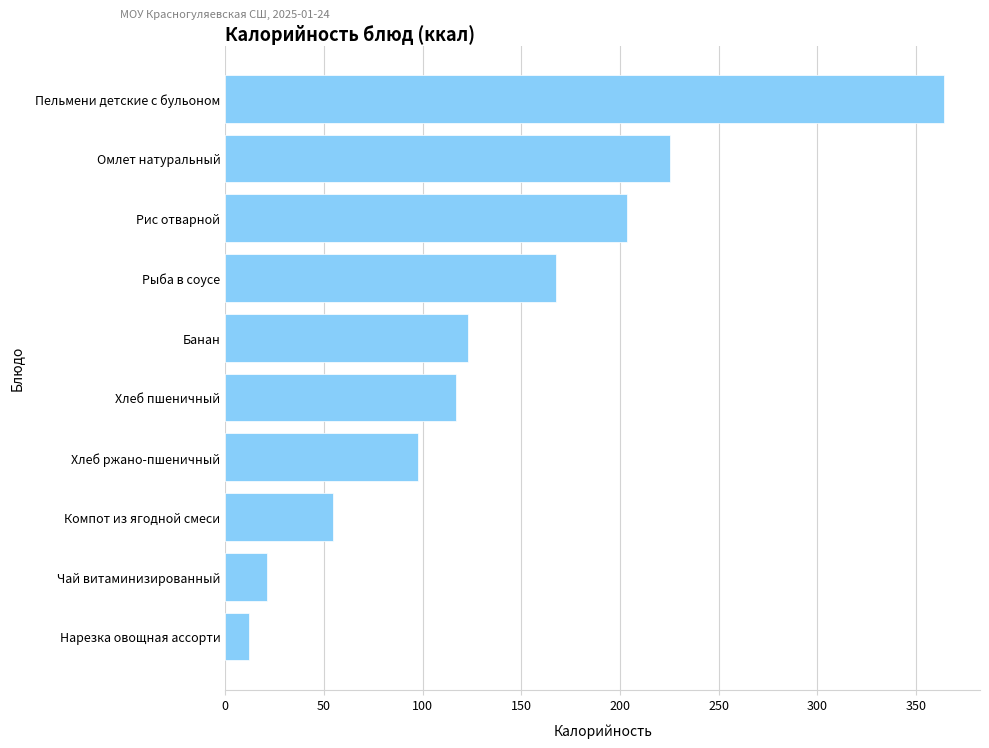

Does the chart contain stacked bars?

No